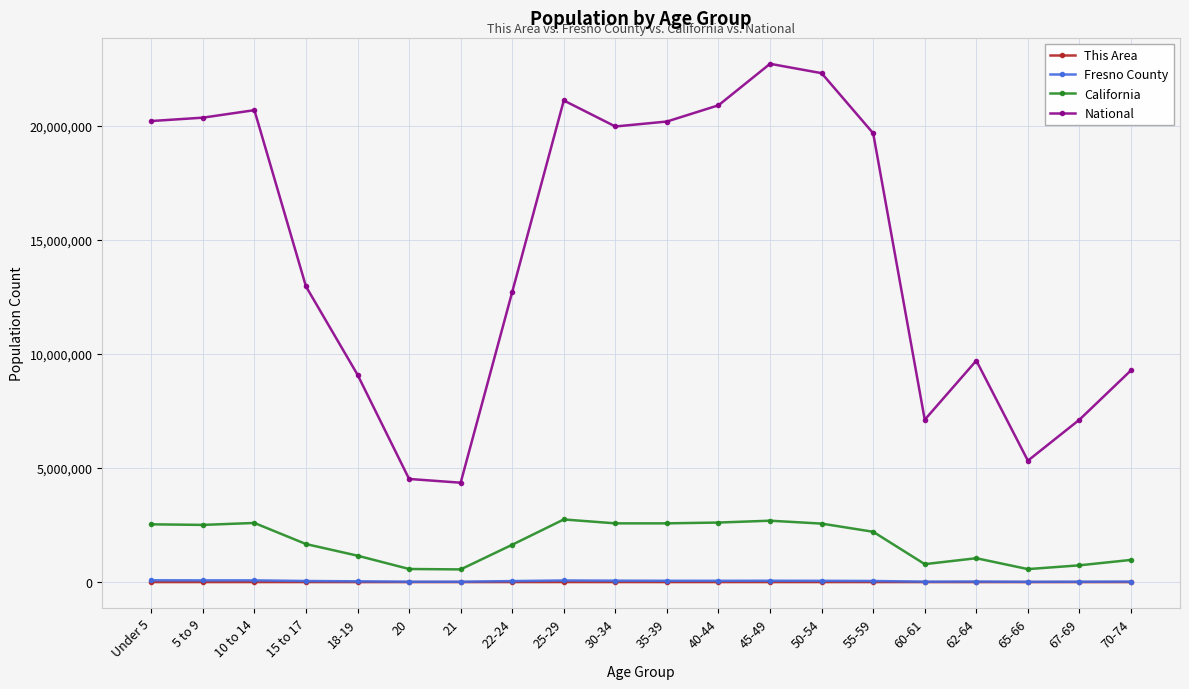

At how many categories does at least one series exceed 18748188?

10